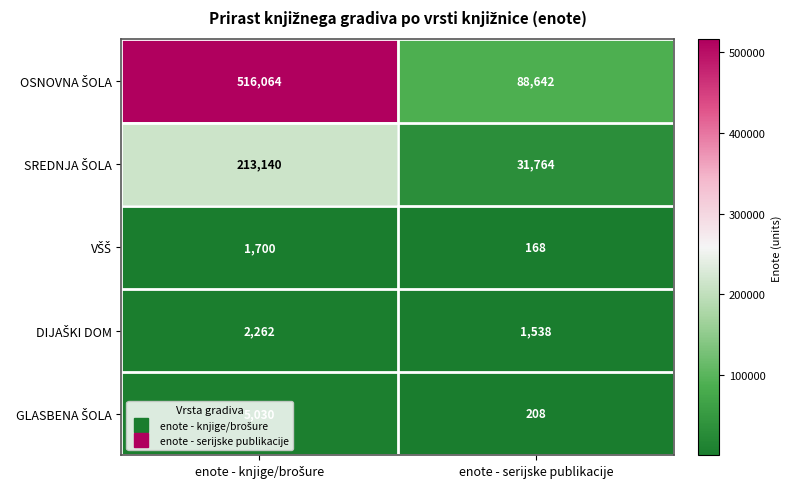

At which category does the chart reach its minimum across all series?

enote - serijske publikacije